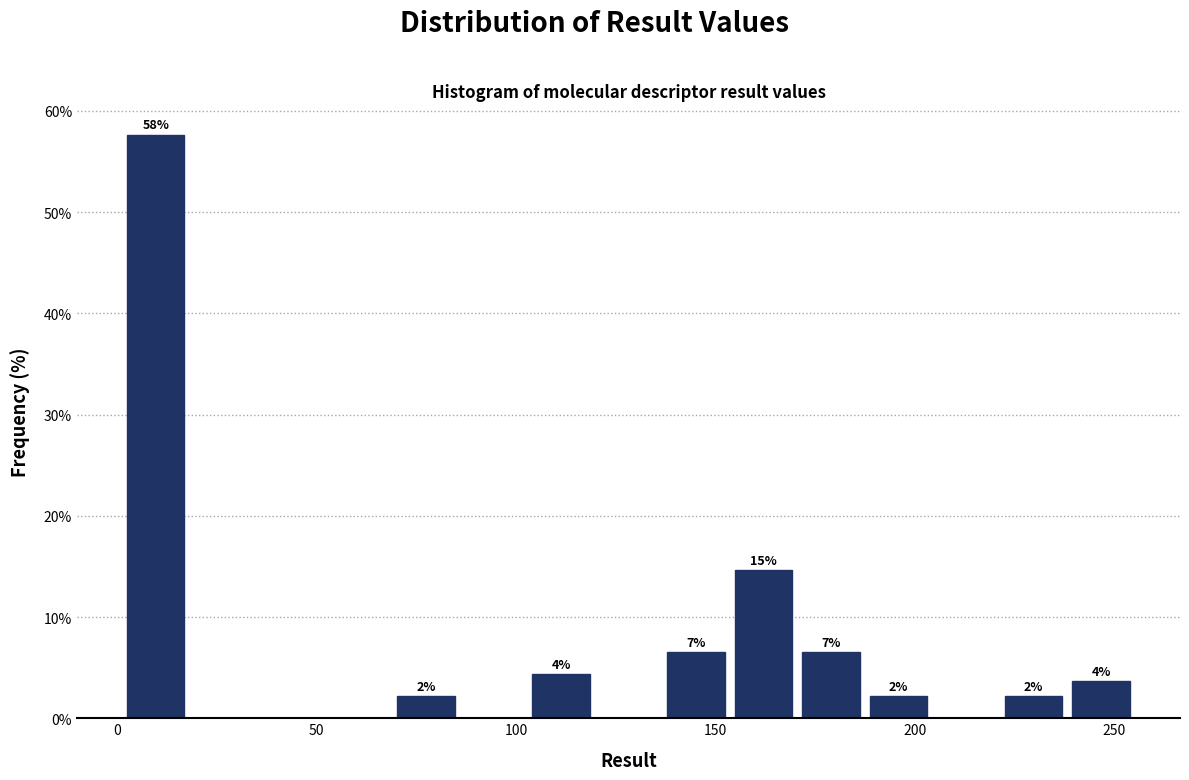

Around what value on the x-axis is the tallest bar? Give the approximate position of its centre, as read against the axis.

10